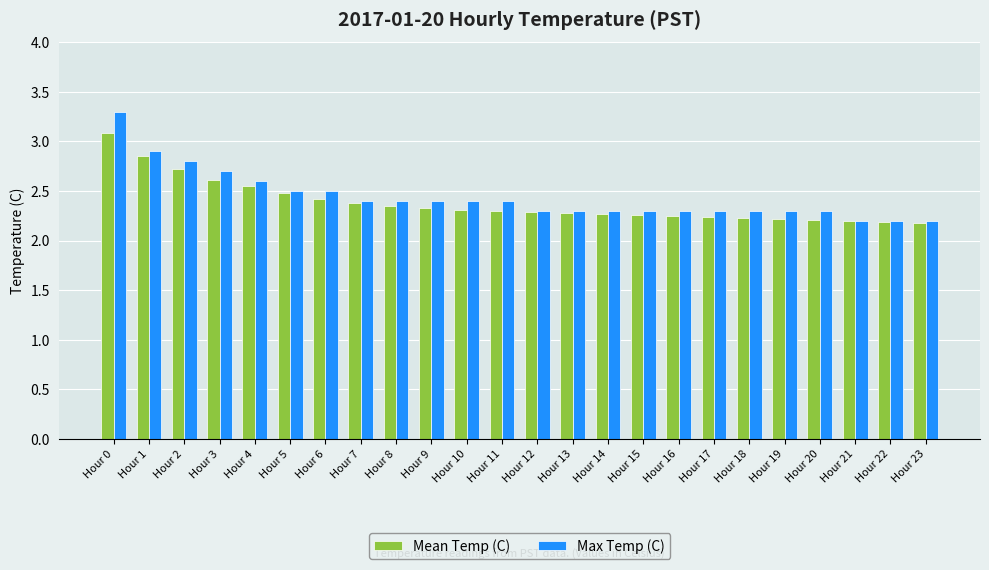

What is the difference between the maximum and second lowest values in the Max Temp (C) series?

1.1